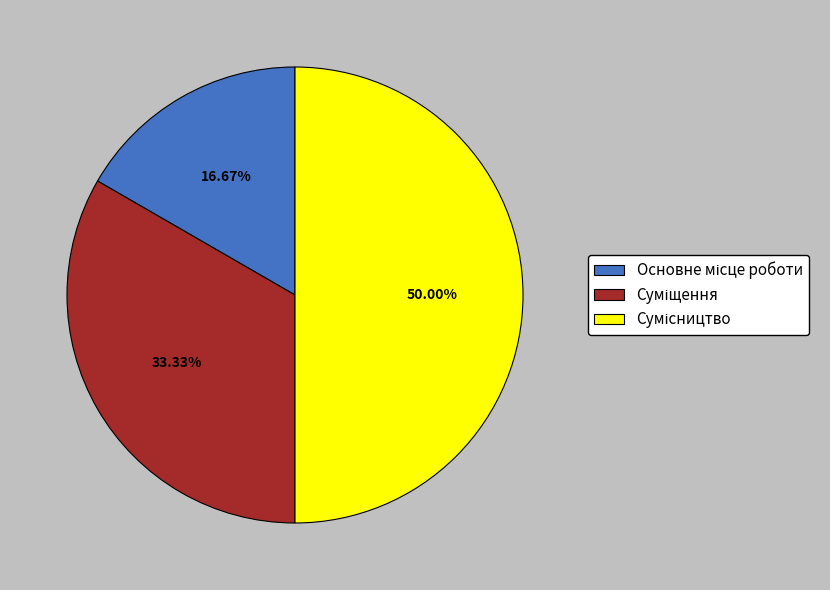

Which slice is the largest?

Сумісництво